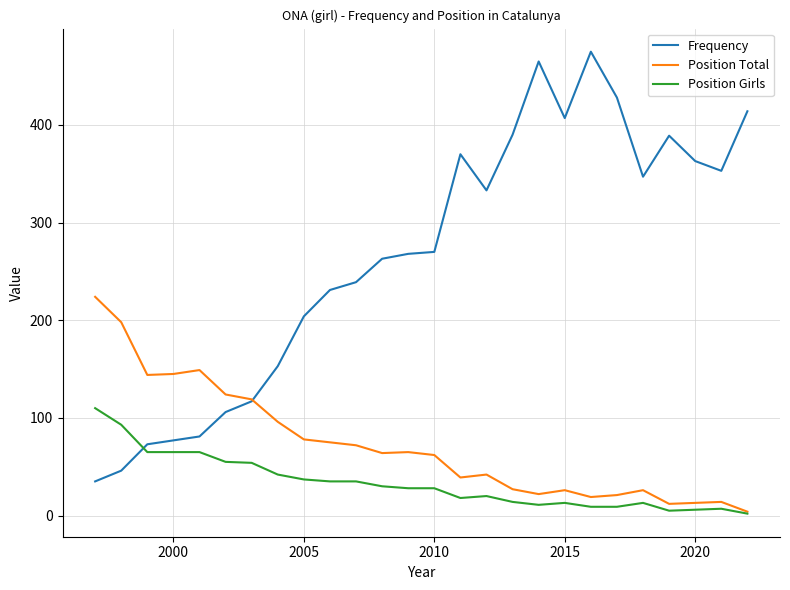

Which series has the widest spread of values?

Frequency